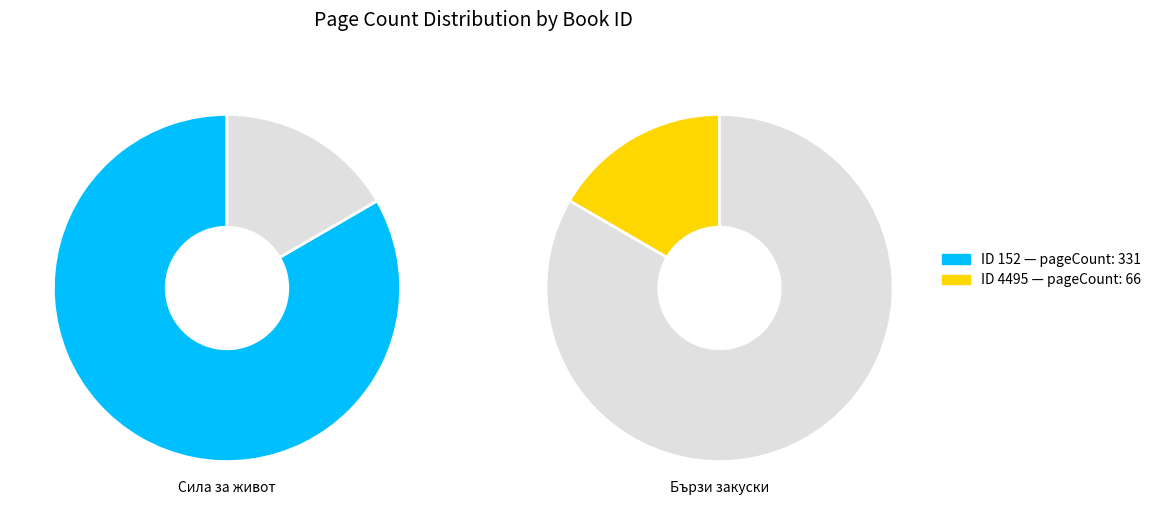

What is the largest slice in the pie chart?

152